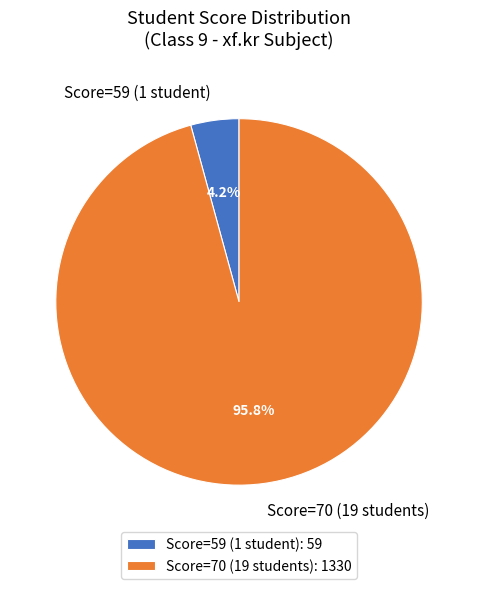

Combined, do Score=59 (1 student) and Score=70 (19 students) account for over 50%?

Yes